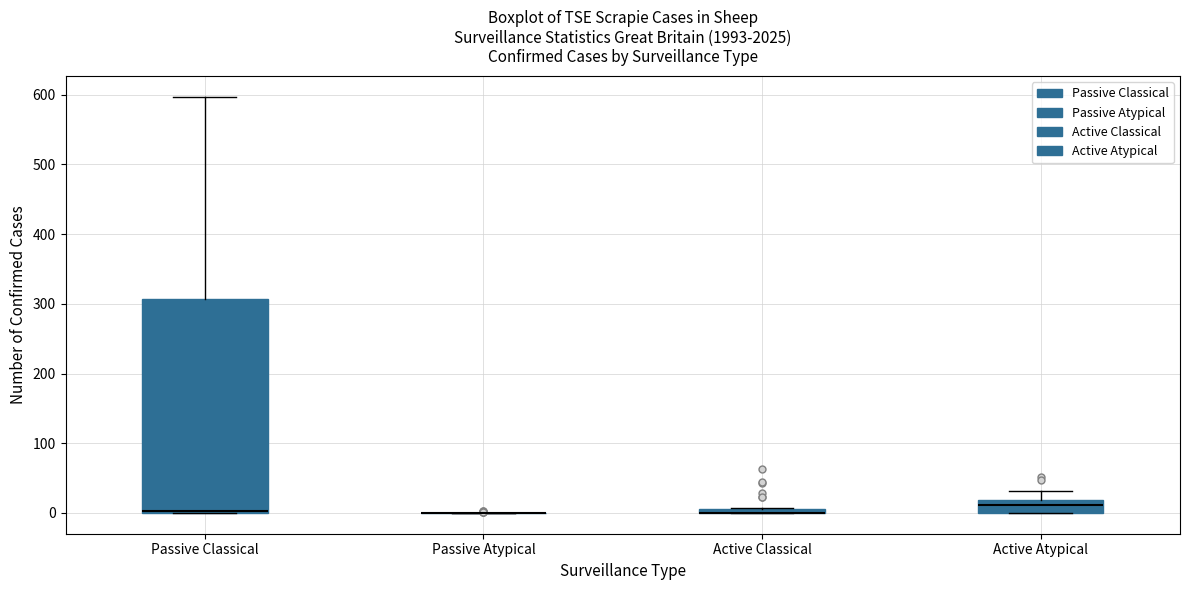

Comparing the boxes themselves (not the whiskers), which one is the tallest?

Passive Classical